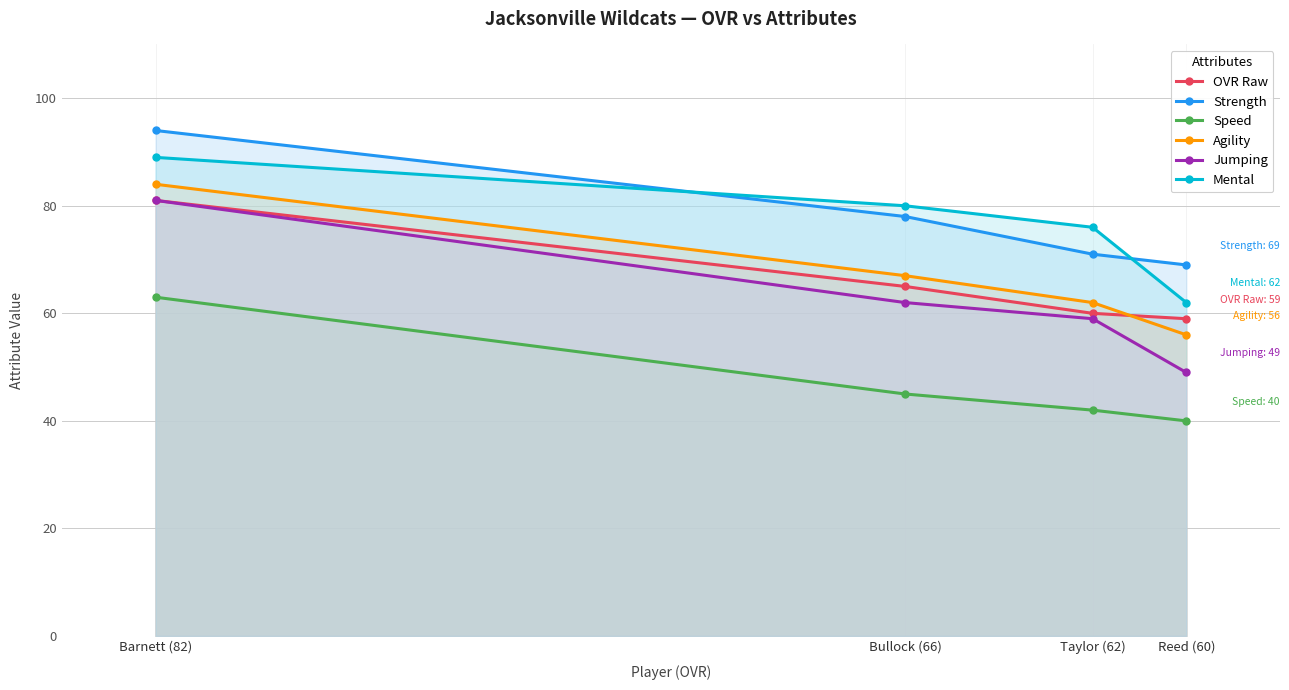

True or false: Strength has more than 1 points higher than both neighbors.

False